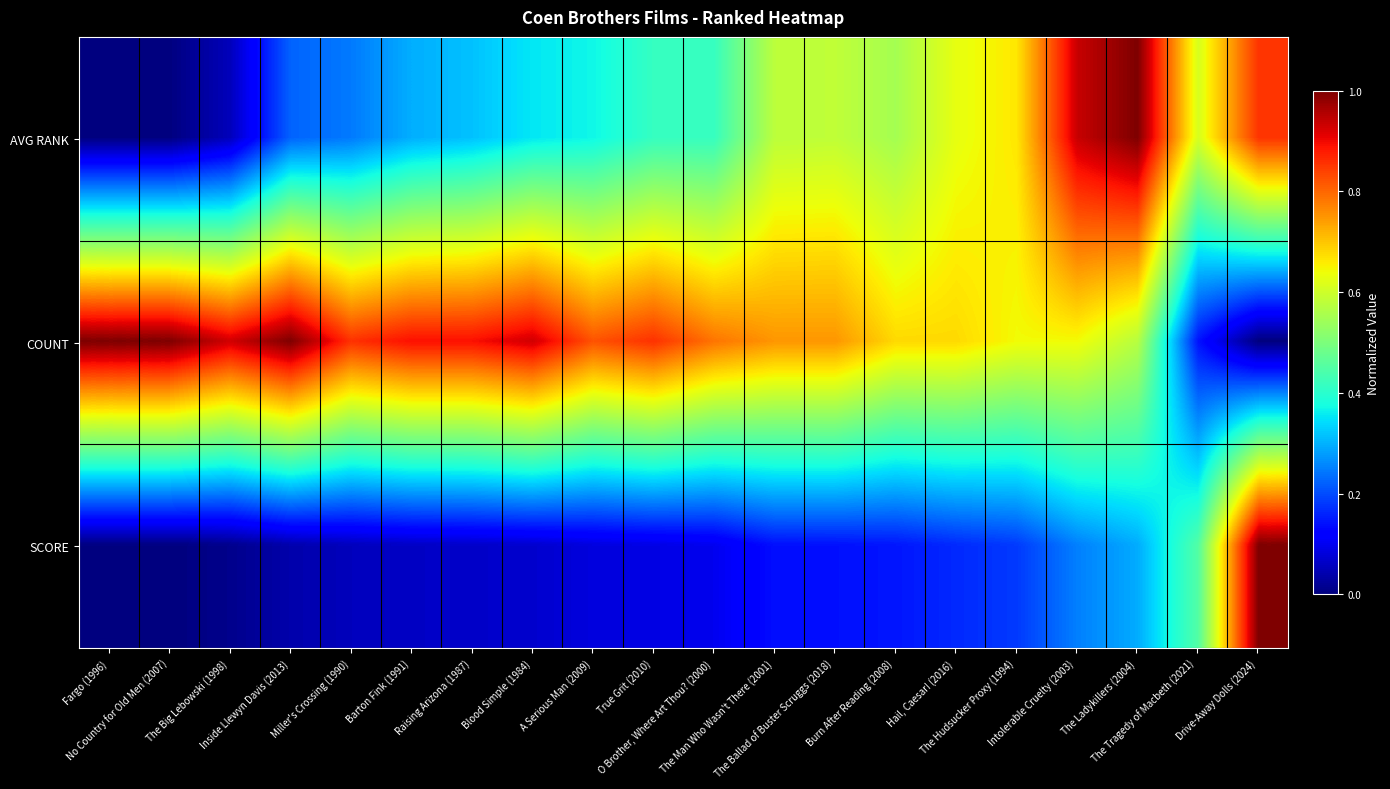

At which category is the sum across all series the highest?

The Ladykillers (2004)